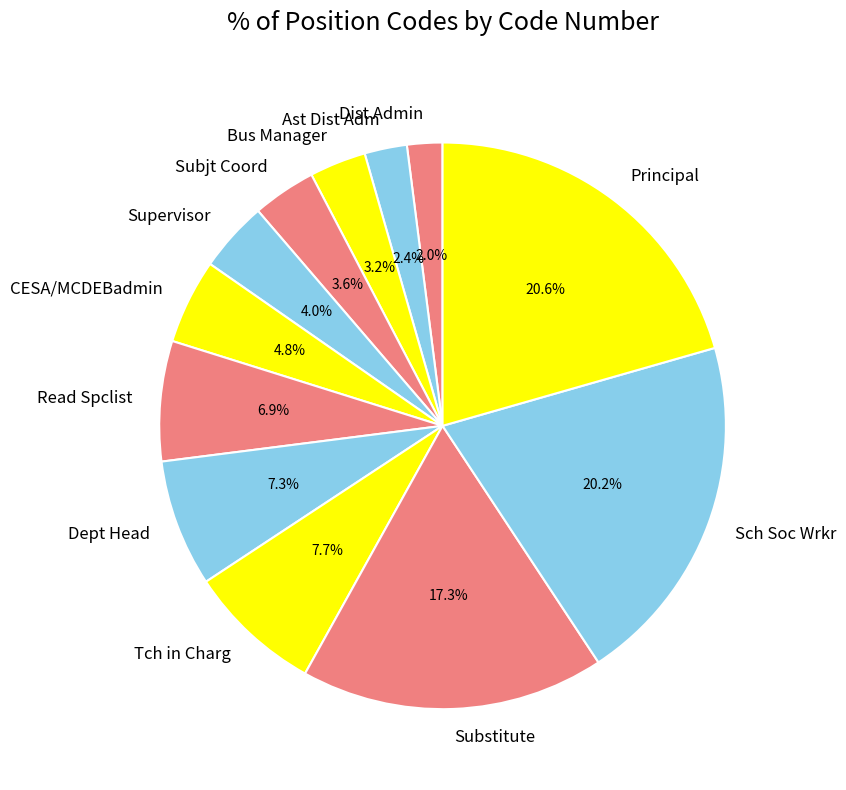

To the nearest percent, what percentage of the pie is Substitute?

17%